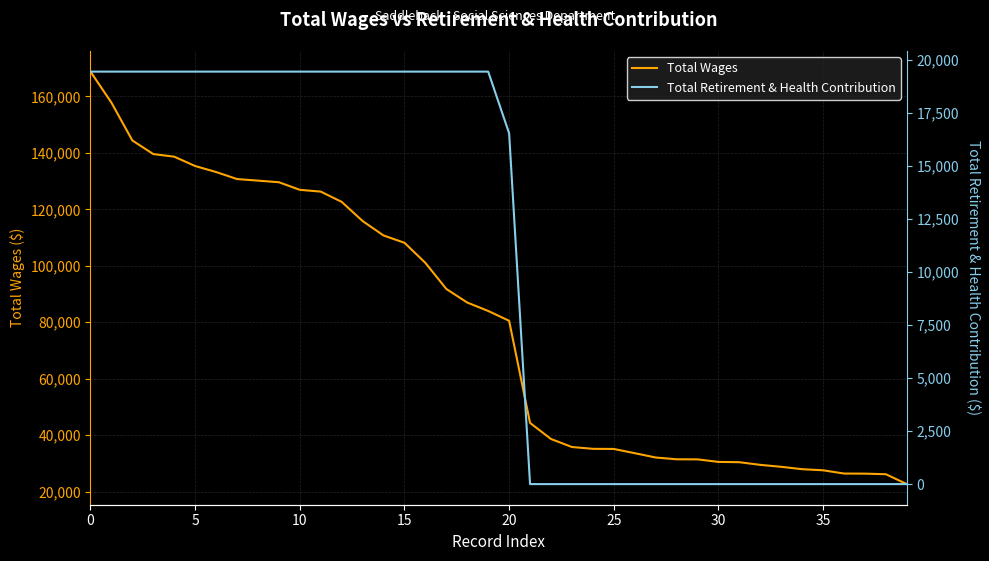

Reading left to right, what are all the values shown in this chart?

Total Wages: 168771	157786	144381	139569	138645	135335	133211	130725	130163	129595	126908	126274	122642	115856	110735	108154	101029	91792	86980	84001	80524	44344	38658	35816	35174	35129	33628	32103	31468	31442	30540	30434	29492	28800	27960	27571	26417	26381	26175	22681
Total Retirement & Health Contribution: 19445	19445	19445	19445	19445	19445	19445	19445	19445	19445	19445	19445	19445	19445	19445	19445	19445	19445	19445	19445	16538	0	0	0	0	0	0	0	0	0	0	0	0	0	0	0	0	0	0	0